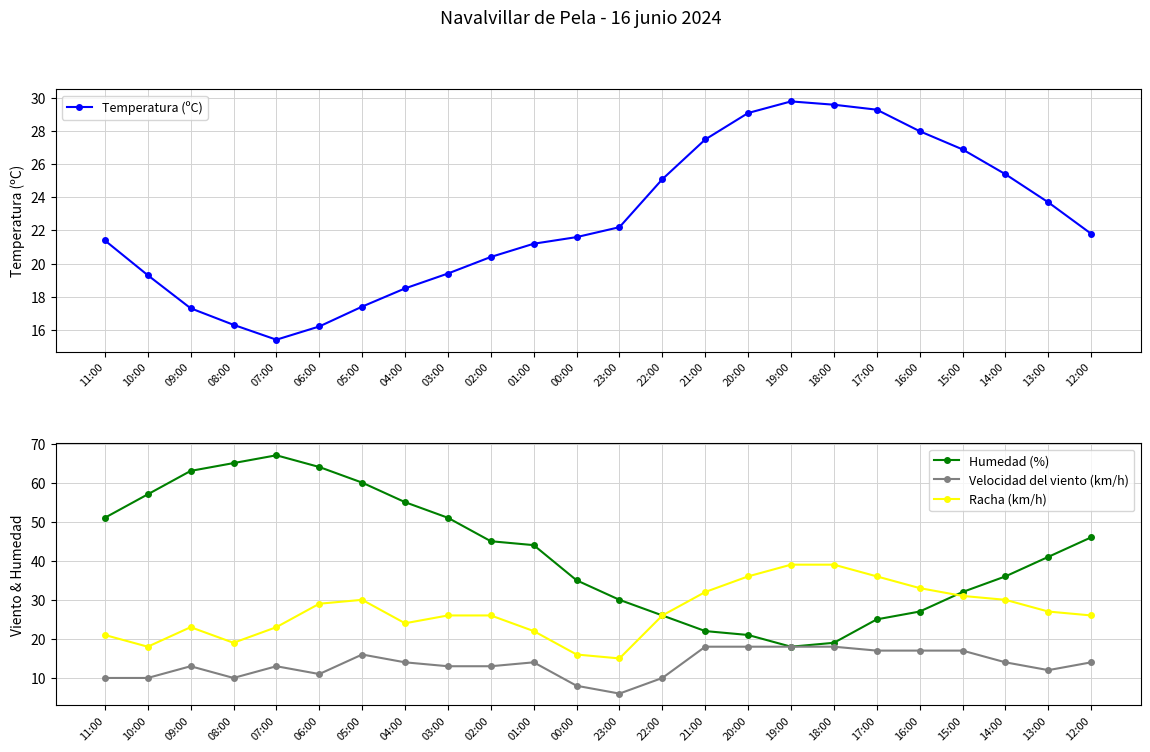

What is the spread (max minus min) of values at 19:00?

21.0